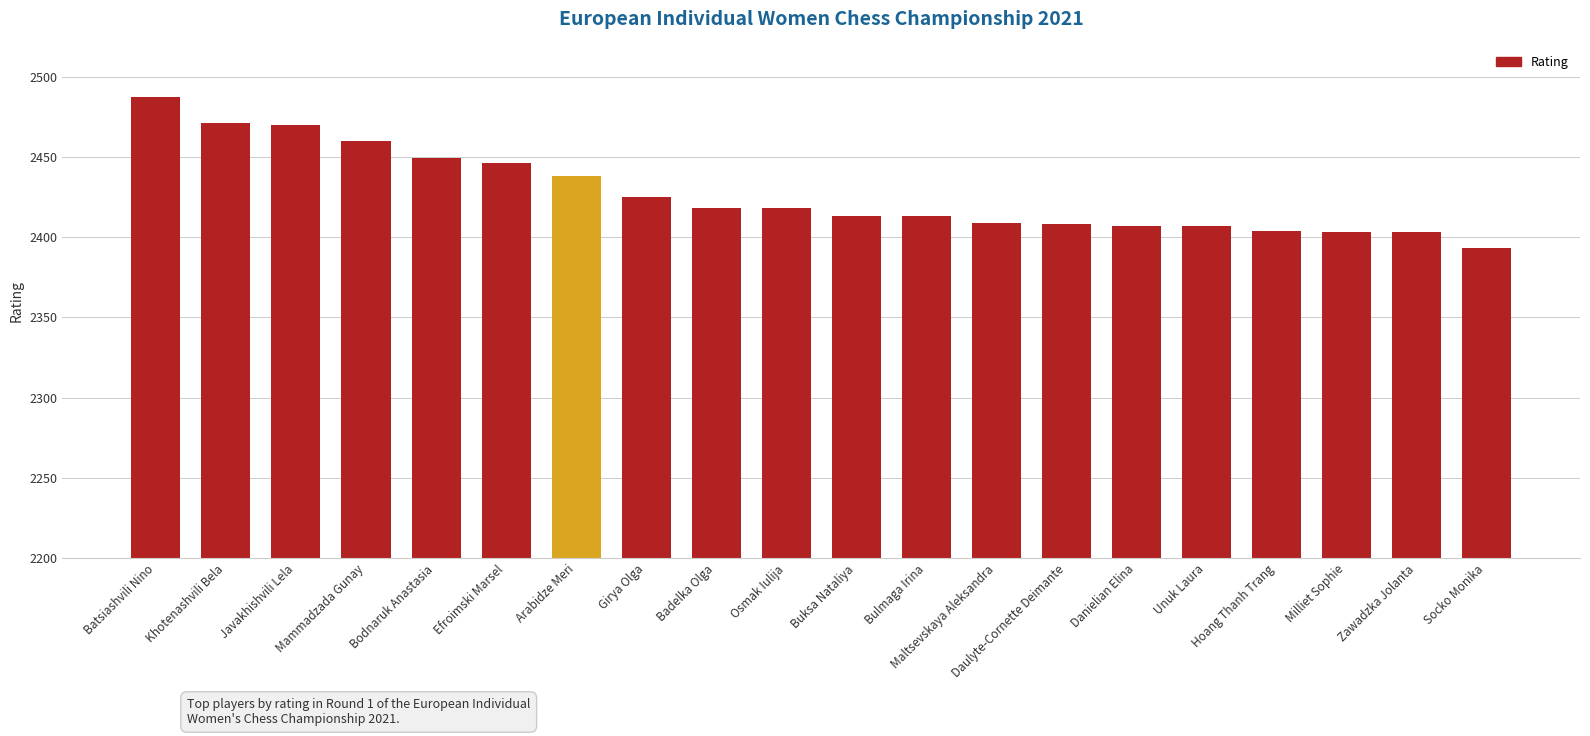

What is the ratio of the value at Hoang Thanh Trang to the value at Maltsevskaya Aleksandra?

1.0